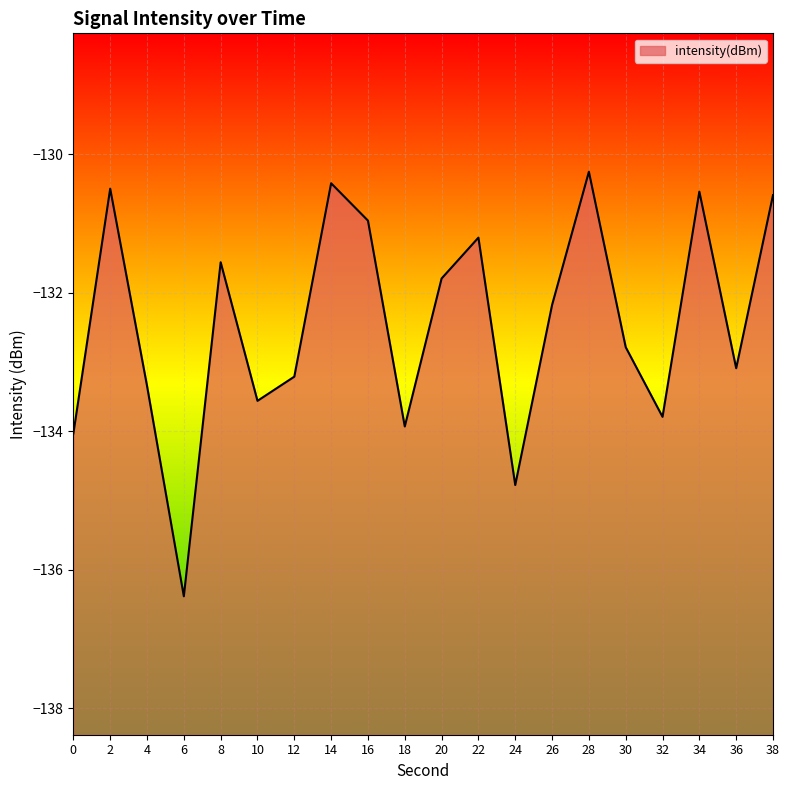

True or false: the data has more than 0 interior local peaks.

True